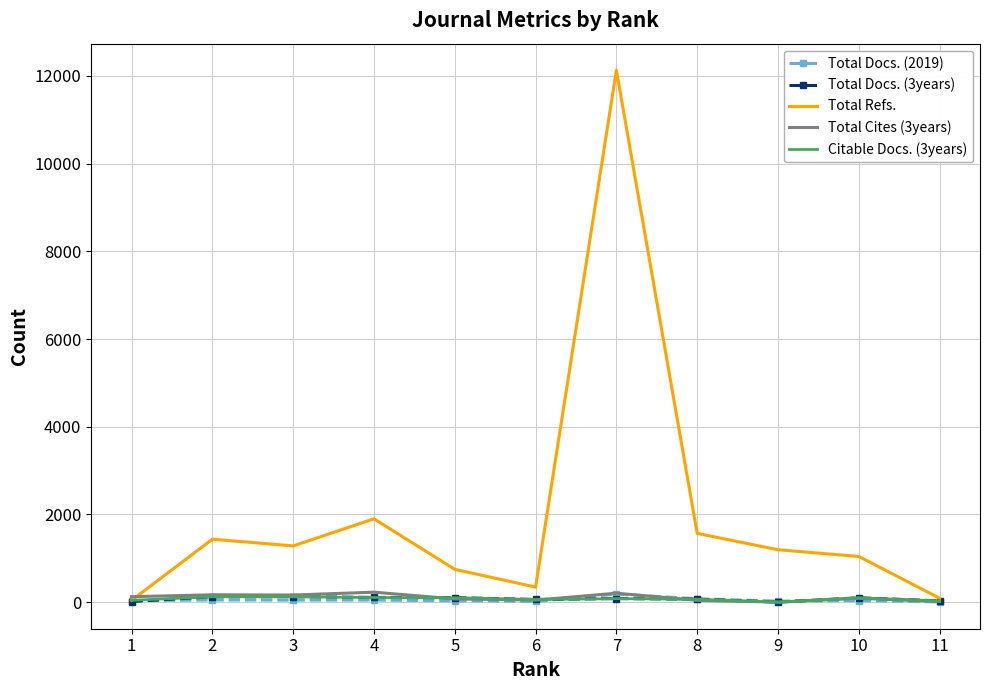

Between 6 and 8, which series saw the biggest shift?

Total Refs.